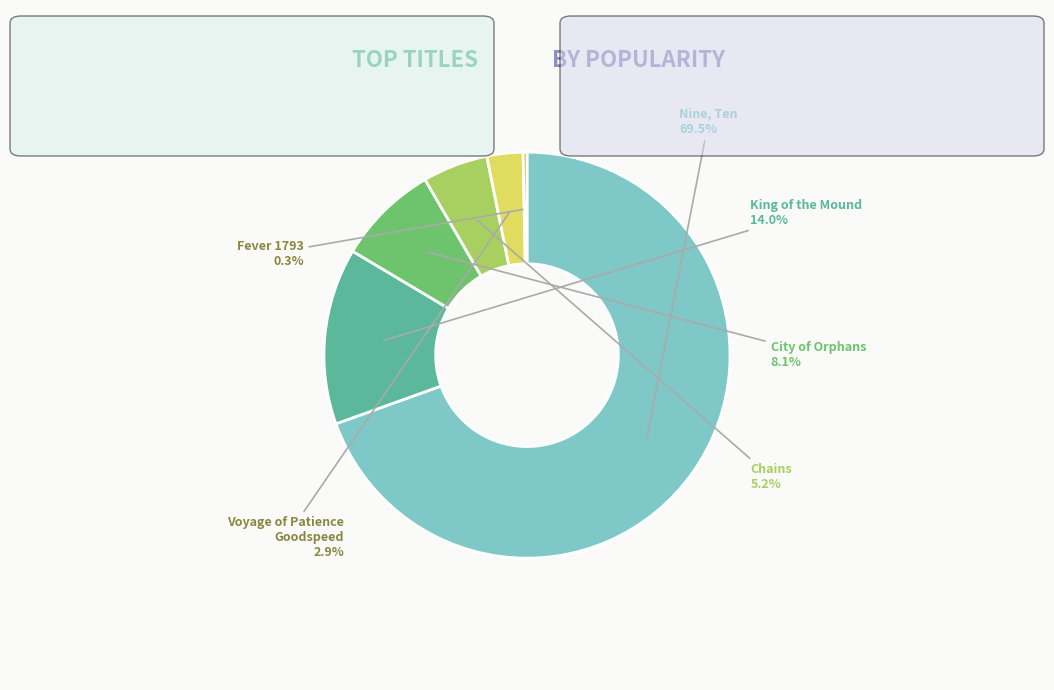

Is the sum of Chains and Fever 1793 greater than half?

No